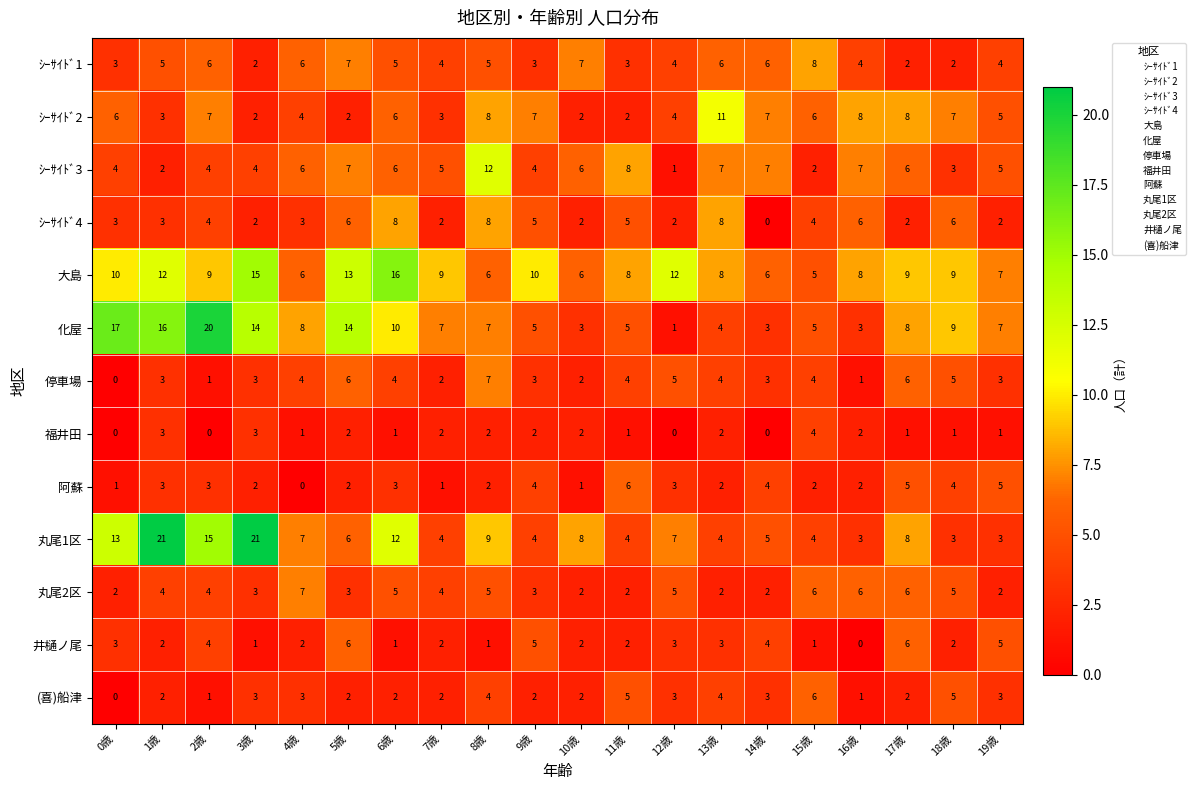

Is the value of (喜)船津 at 16歳 greater than the value of 福井田 at 0歳?

Yes